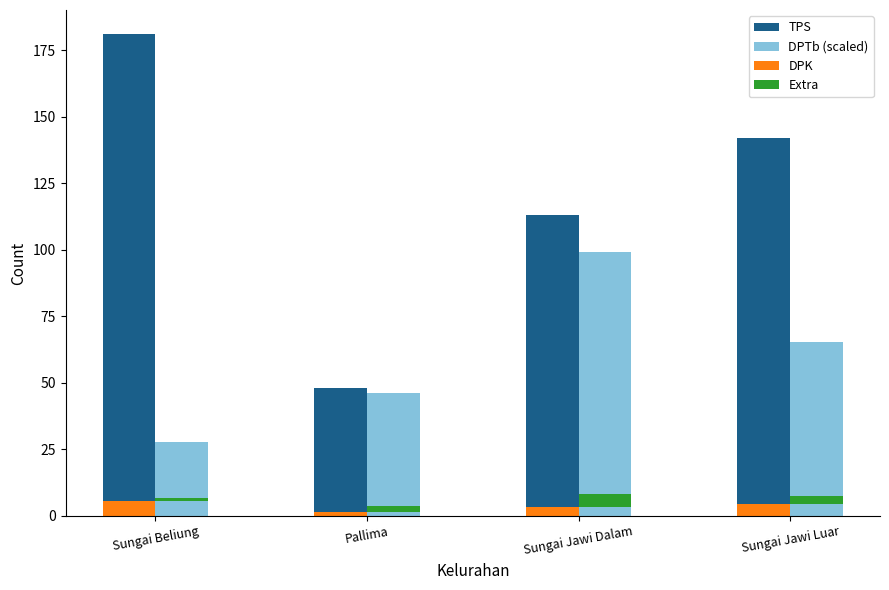

Reading right to left, list all the values displayed in this chart.

TPS: 142.0	113.0	48.0	181.0
DPTb (scaled): 65.4	99.0	46.2	27.6
DPK: 4.3	3.4	1.4	5.4
DPTb Extra: 3.3	4.9	2.3	1.4